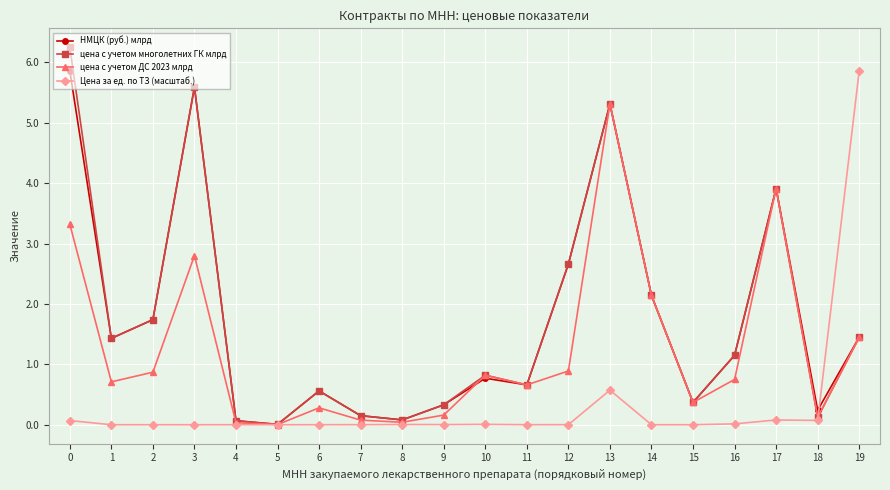

What is the difference between the maximum and minimum values in the НМЦК (руб.) млрд series?

5.9